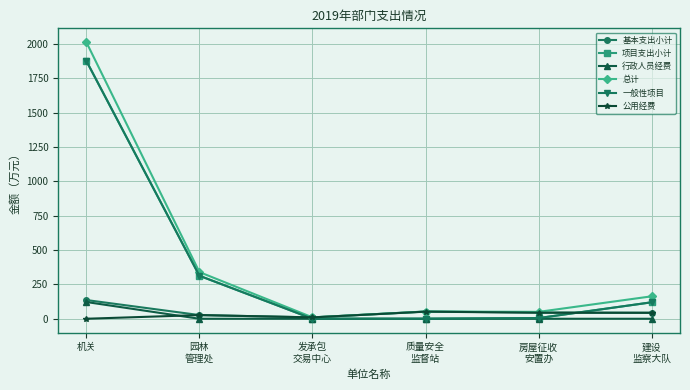

Reading left to right, what are all the values shown in this chart?

基本支出小计: 136.3	26.9	10.0	52.7	45.2	43.5
项目支出小计: 1877.5	313.0	0.0	0.0	5.0	120.0
行政人员经费: 121.9	0.0	0.0	0.0	0.0	0.0
总计: 2013.8	339.9	10.0	52.7	50.2	163.5
一般性项目: 1877.5	313.0	0.0	0.0	5.0	120.0
公用经费: 0.0	26.9	10.0	51.7	44.0	43.5